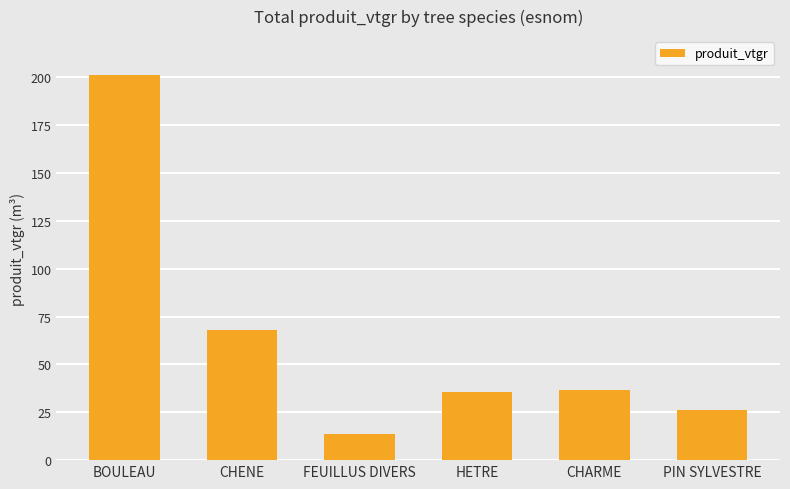

What is the value of the 6th bar from the left?

26.2